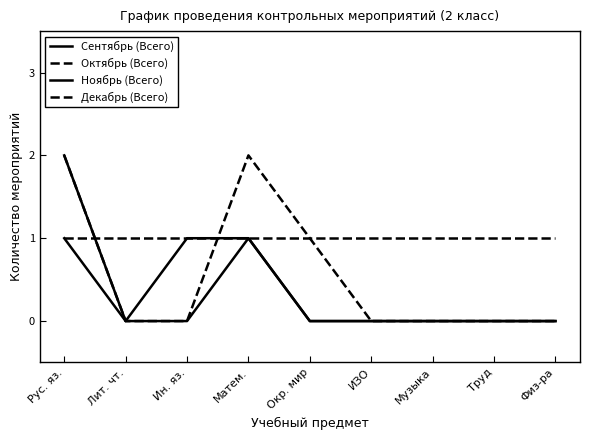

What is the difference between the maximum and second lowest values in the Октябрь (Всего) series?

2